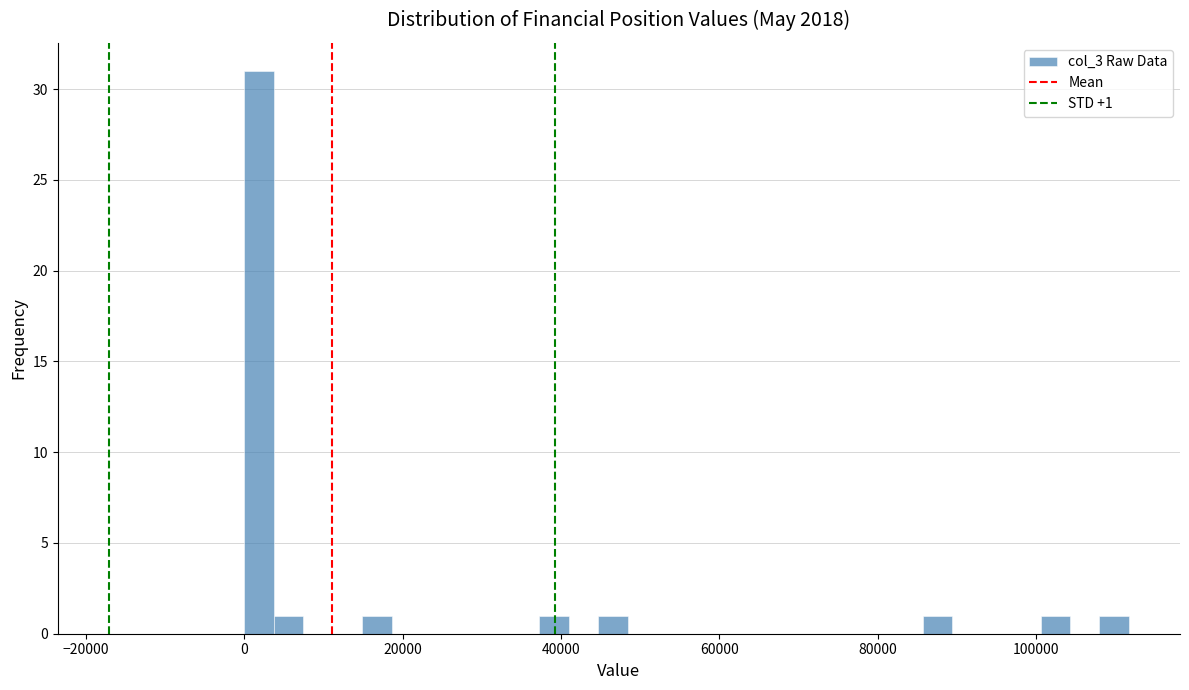

Around what value on the x-axis is the tallest bar? Give the approximate position of its centre, as read against the axis.

2000